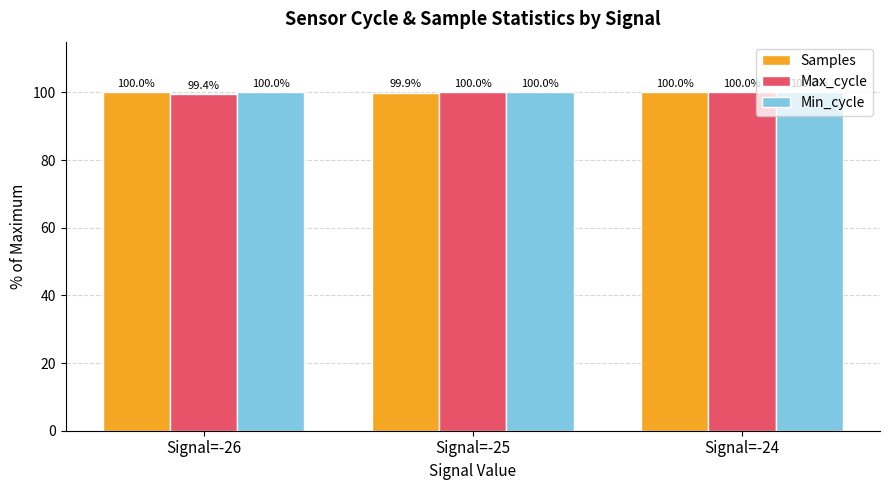

Does the chart contain any negative values?

No